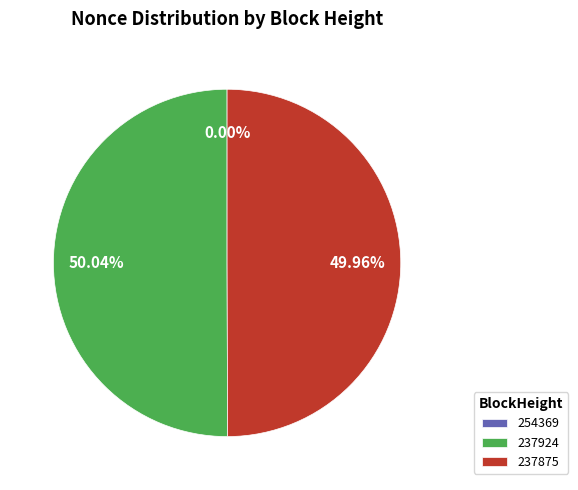

Is it true that 237875 is 50% of the pie?

True